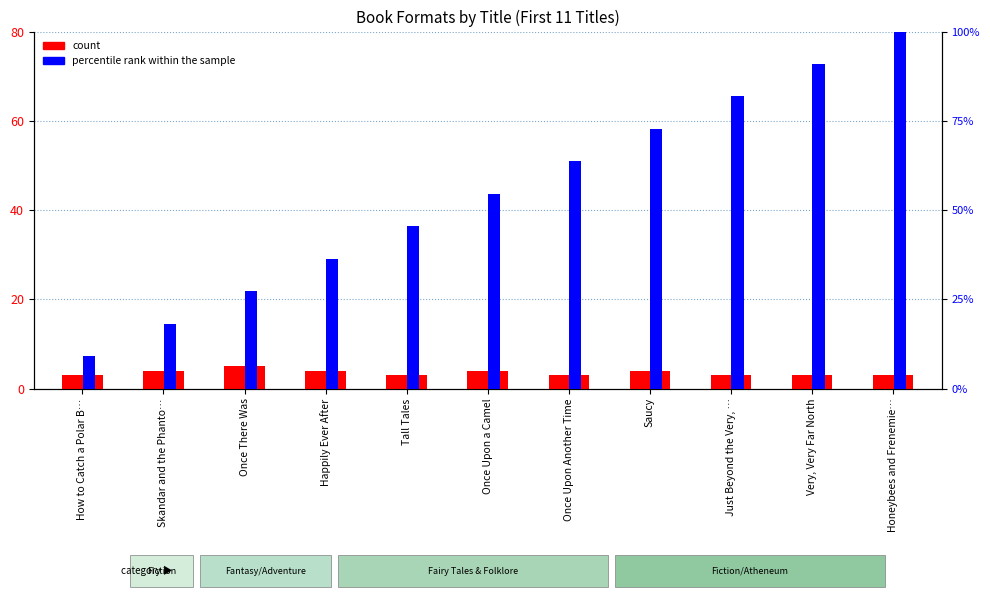

What value does the percentile rank within the sample series have at Once Upon a Camel?

54.5